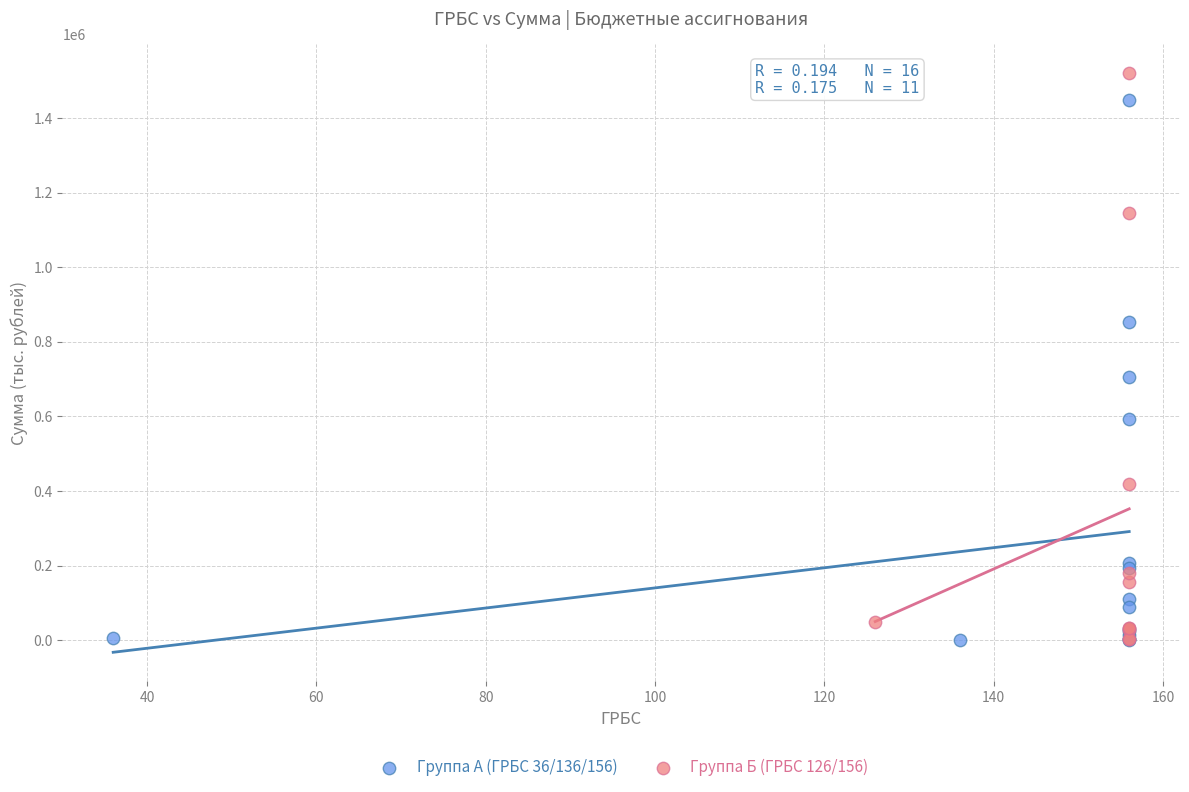

Which series reaches the maximum Y coordinate?

Группа Б (ГРБС 126/156)